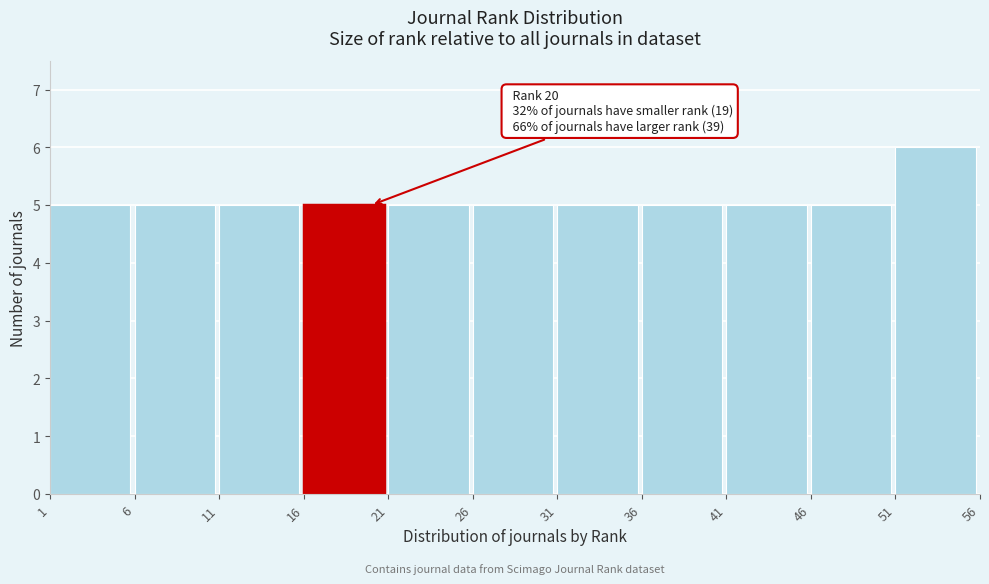

Which range on the x-axis has the tallest bar?

51 to 56